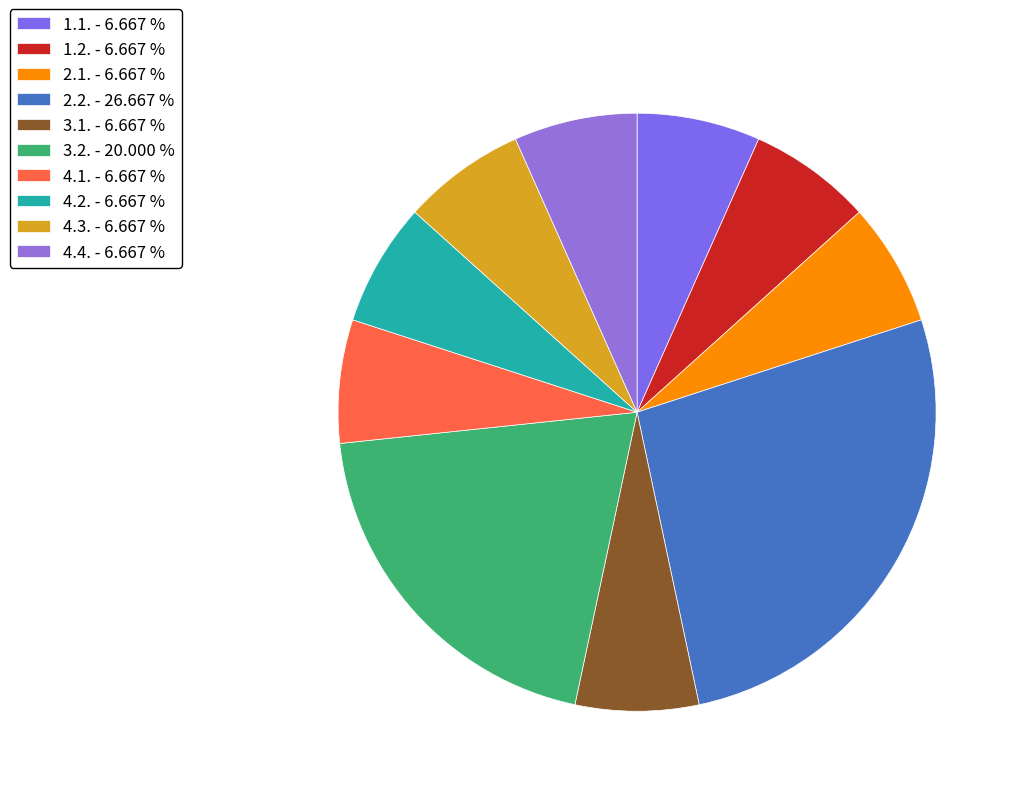

Which category has the biggest portion of the pie?

2.2.